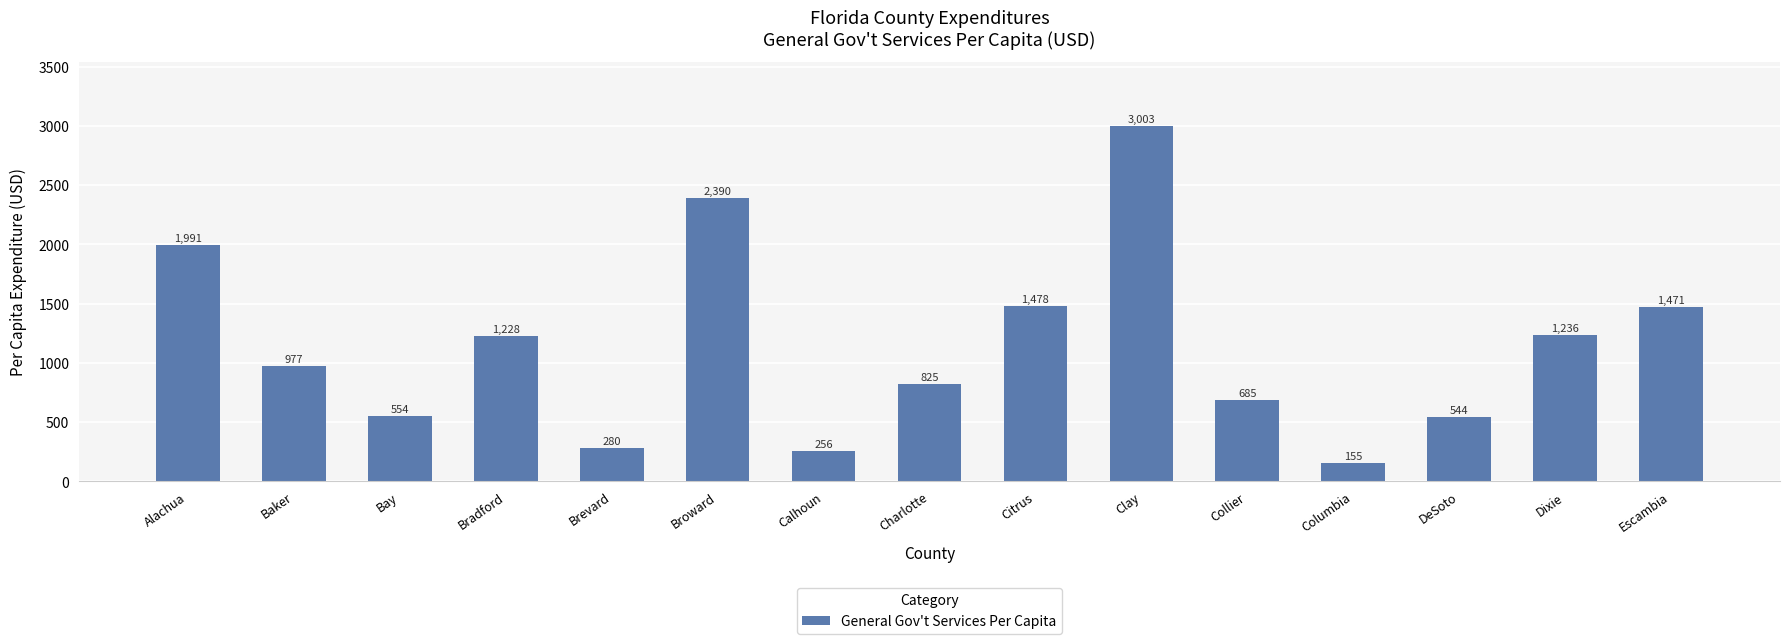

Rank the categories by value from highest to lowest.

Clay, Broward, Alachua, Citrus, Escambia, Dixie, Bradford, Baker, Charlotte, Collier, Bay, DeSoto, Brevard, Calhoun, Columbia